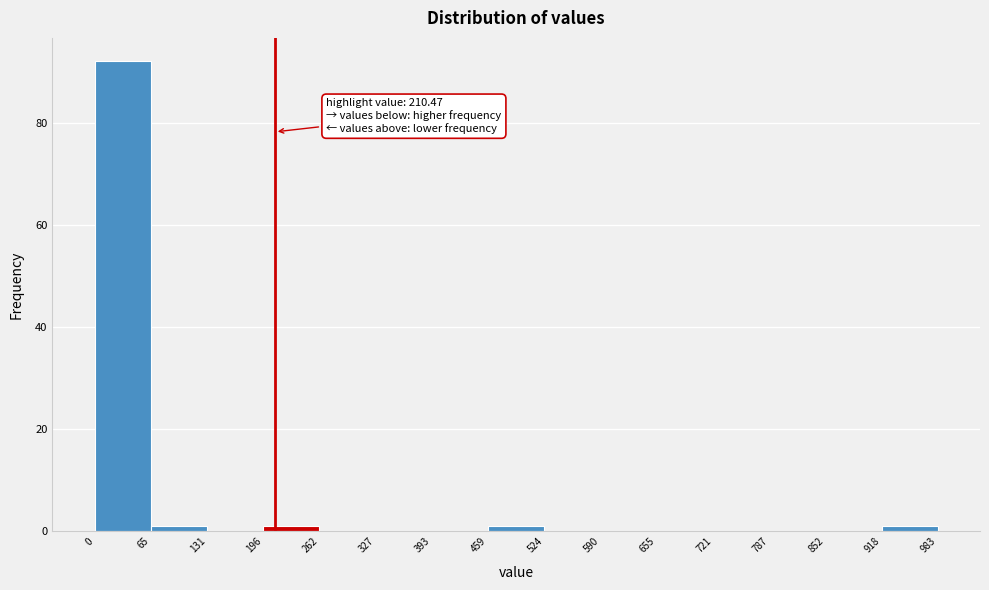

Which range on the x-axis has the tallest bar?

0 to 65